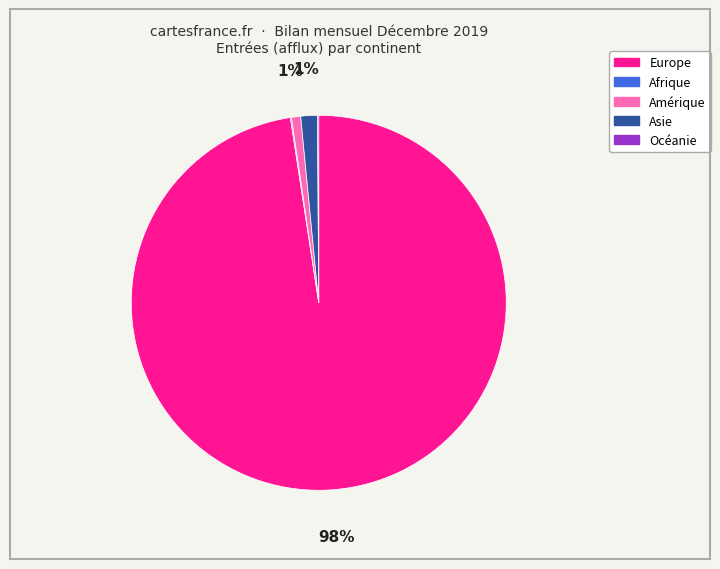

Which slice is the largest?

Europe